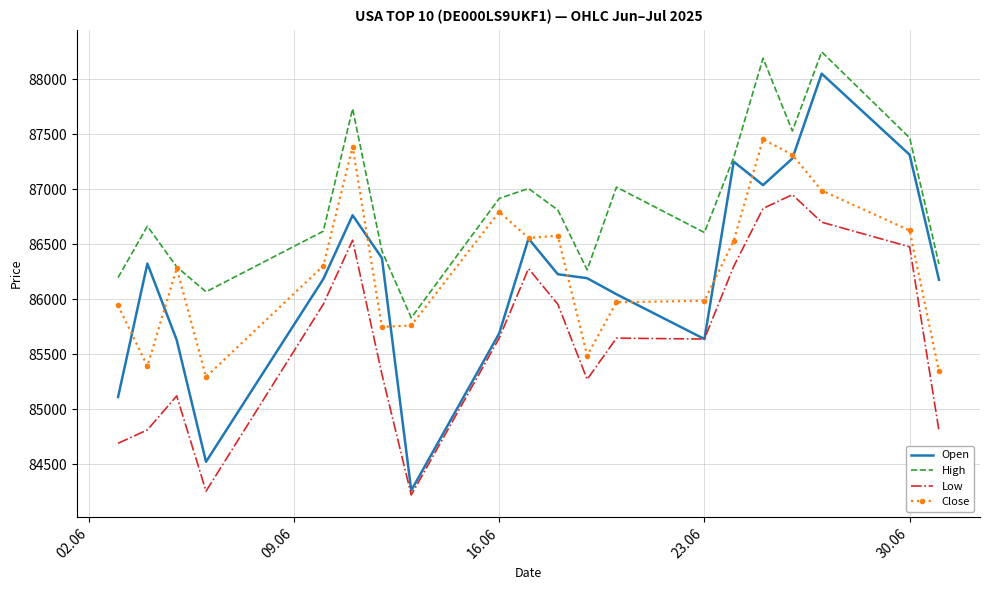

True or false: Low and Close cross at least once.

False